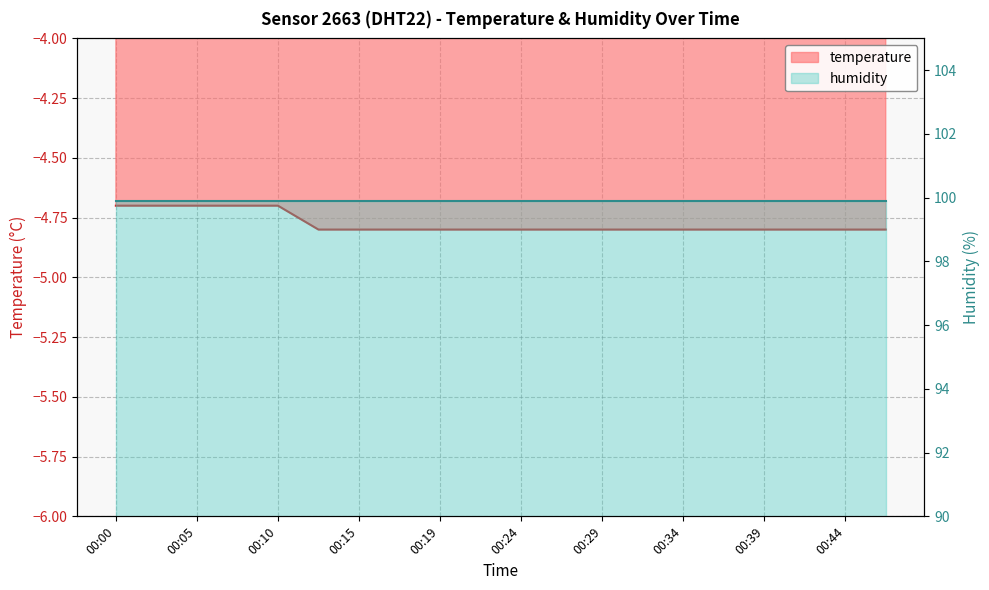

What is the value of the 5th point from the left?

-4.7